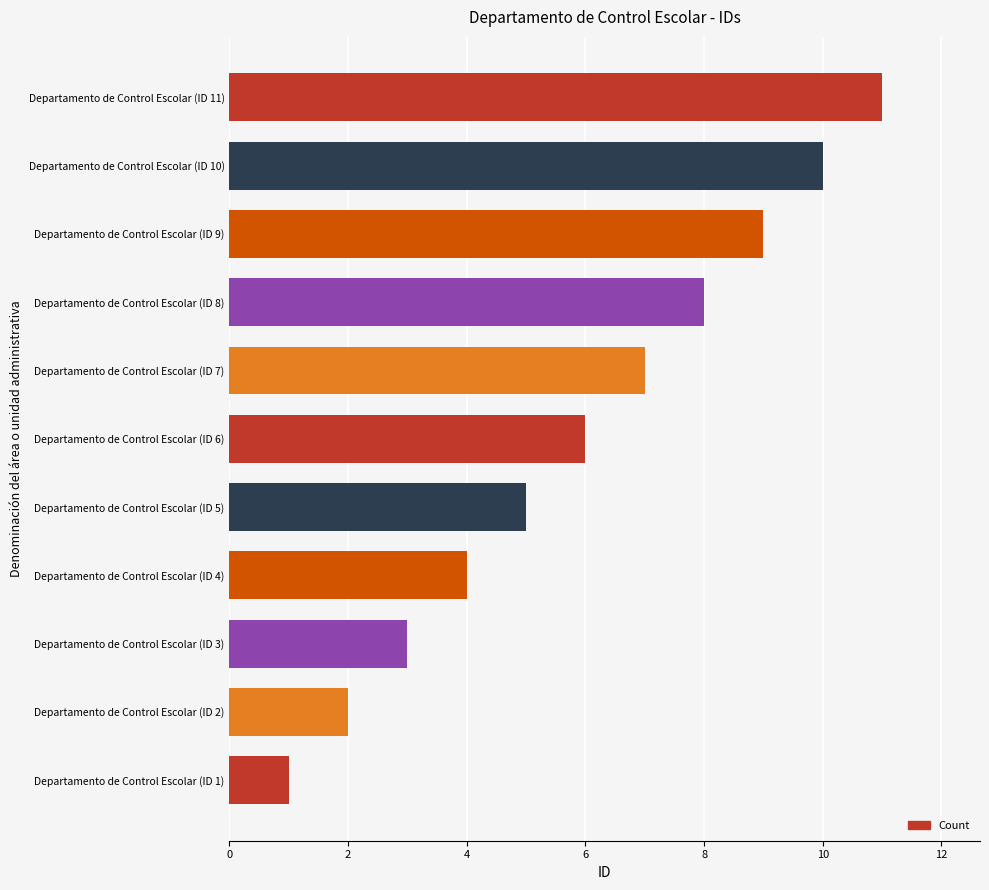

What is the change in value from Departamento de Control Escolar (ID 2) to Departamento de Control Escolar (ID 6)?

+4